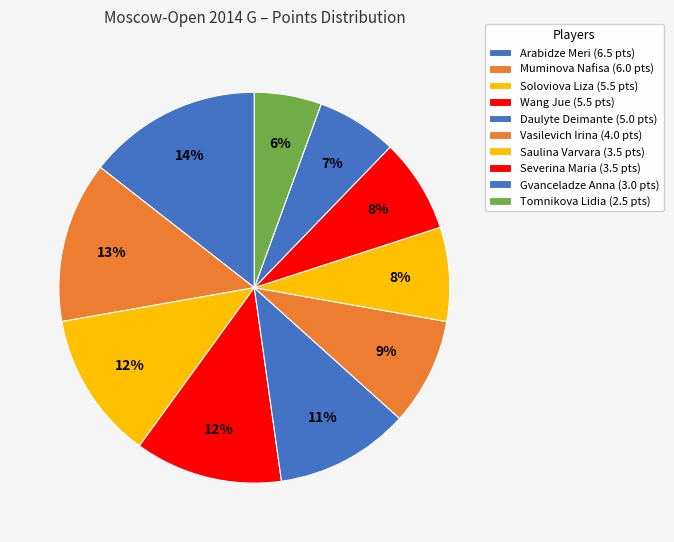

The Gvanceladze Anna slice represents 16% of the pie. True or false?

False